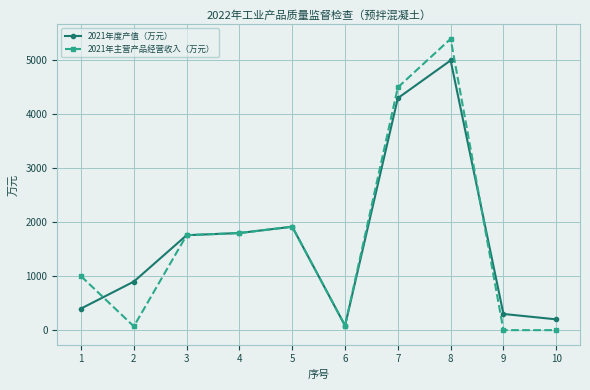

What are all the series names shown in the legend?

2021年度产值（万元）, 2021年主营产品经营收入（万元）